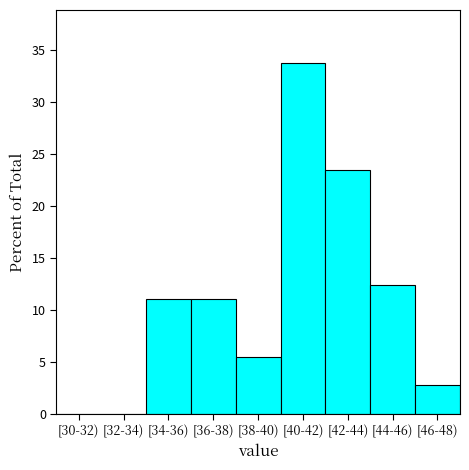

Reading left to right, what are all the values shown in this chart?

[30-32)=0.0	[32-34)=0.0	[34-36)=11.0	[36-38)=11.0	[38-40)=5.5	[40-42)=33.8	[42-44)=23.4	[44-46)=12.4	[46-48)=2.8